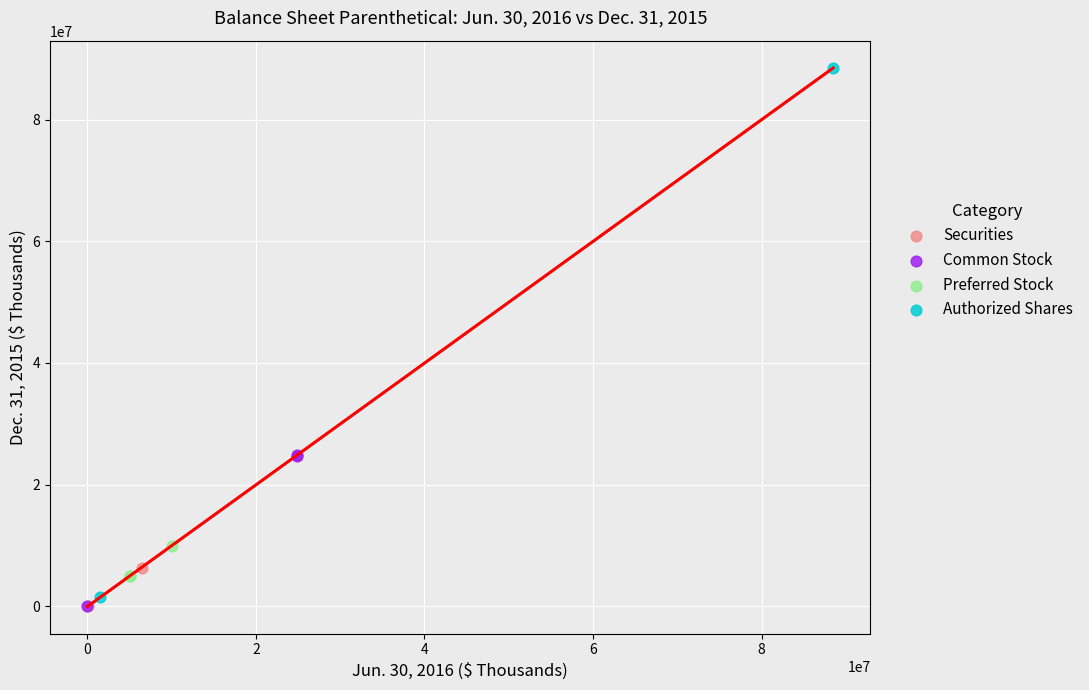

Which series has the widest spread of Y values?

Authorized Shares